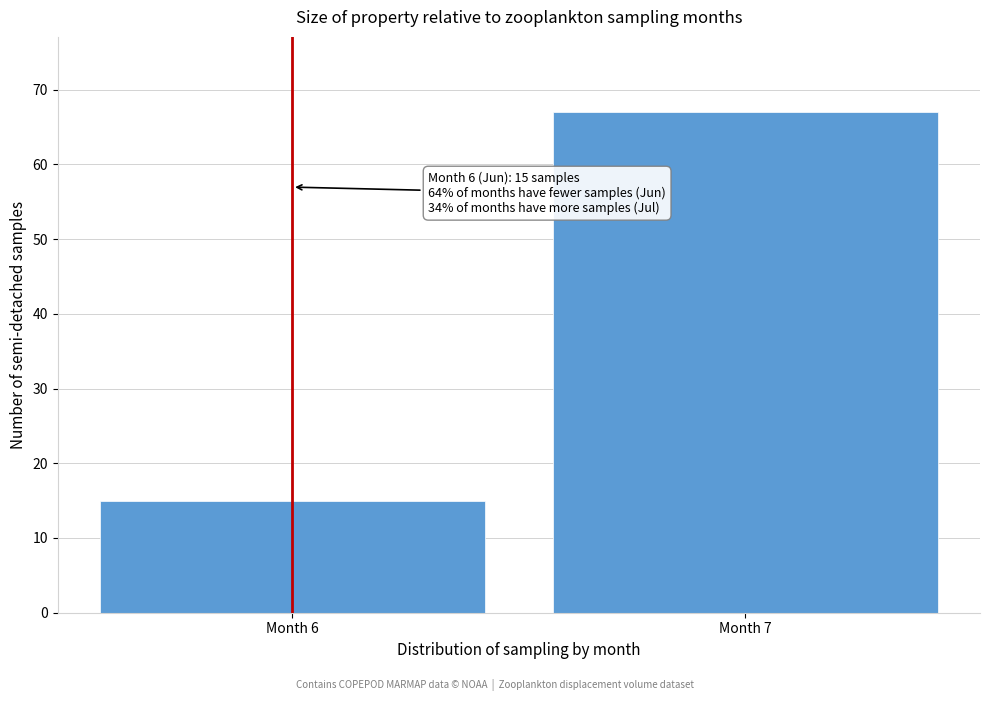

Reading left to right, transcribe all the data shown in this chart.

Month 6=15	Month 7=67